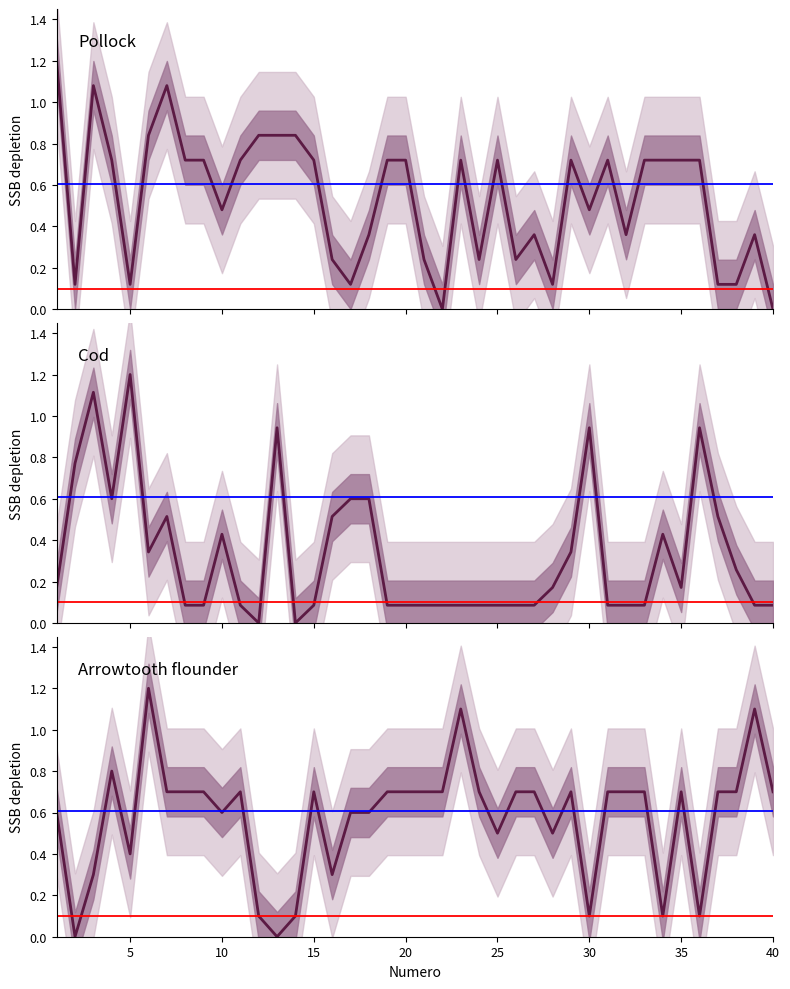

At which category does the chart reach its minimum across all series?

22